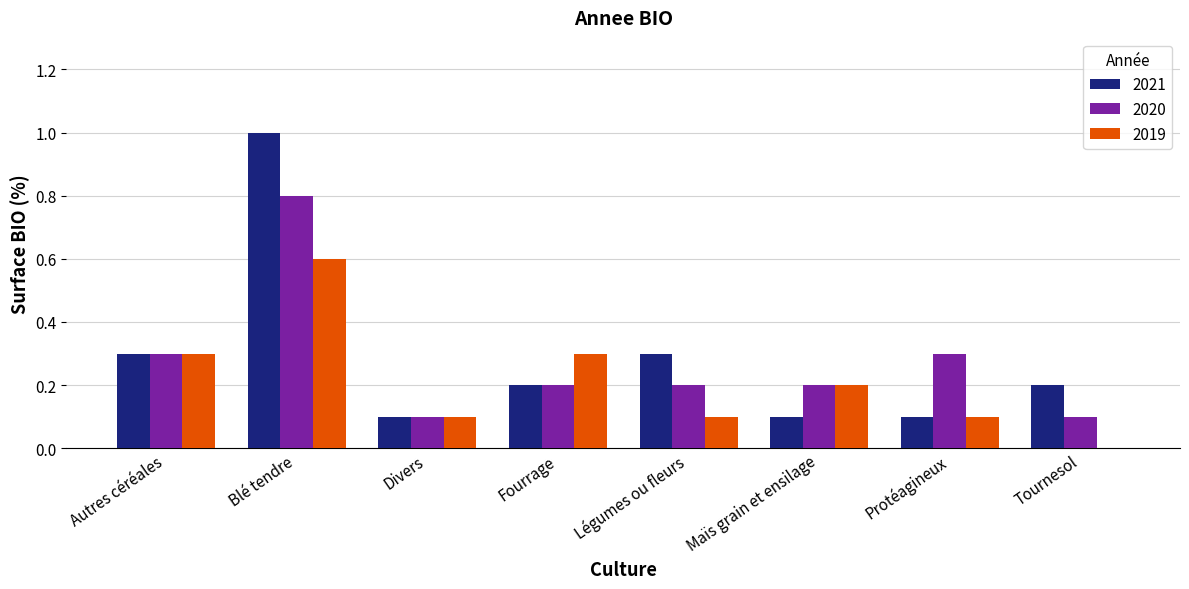

What is the highest value of the 2019 series?

0.6